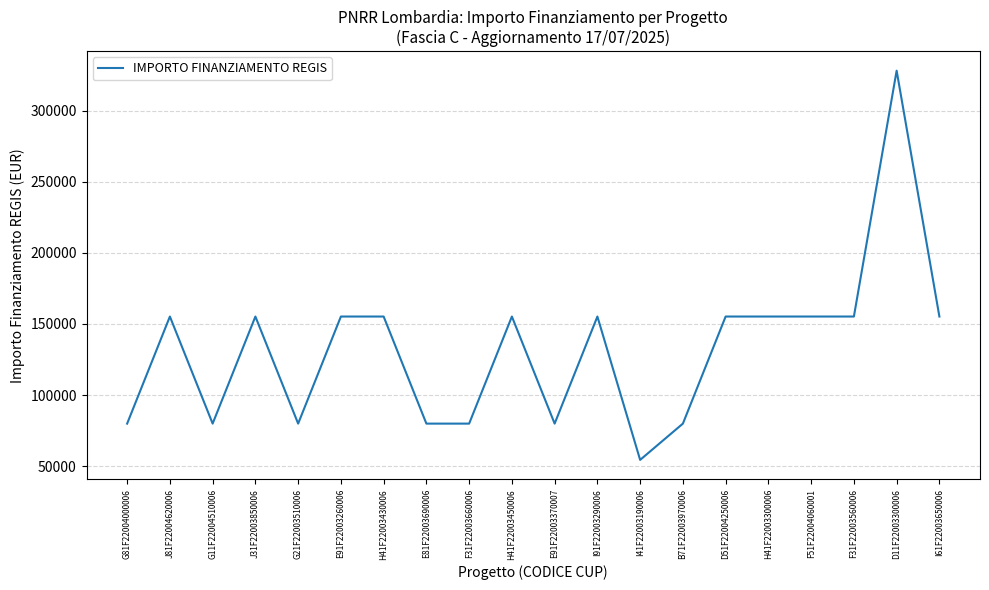

Reading left to right, extract all data points from this chart.

G81F22004000006=79922	J81F22004620006=155234	G11F22004510006=79922	J31F22003850006=155234	G21F22003510006=79922	E91F22003260006=155234	H41F22003430006=155234	E81F22003690006=79922	F31F22003660006=79922	H41F22003450006=155234	E91F22003370007=79922	I91F22003290006=155234	I41F22003190006=54412	B71F22003970006=79922	D51F22004250006=155234	H41F22003300006=155234	F51F22004060001=155234	F31F22003560006=155234	D11F22003300006=328160	I61F22003650006=155234